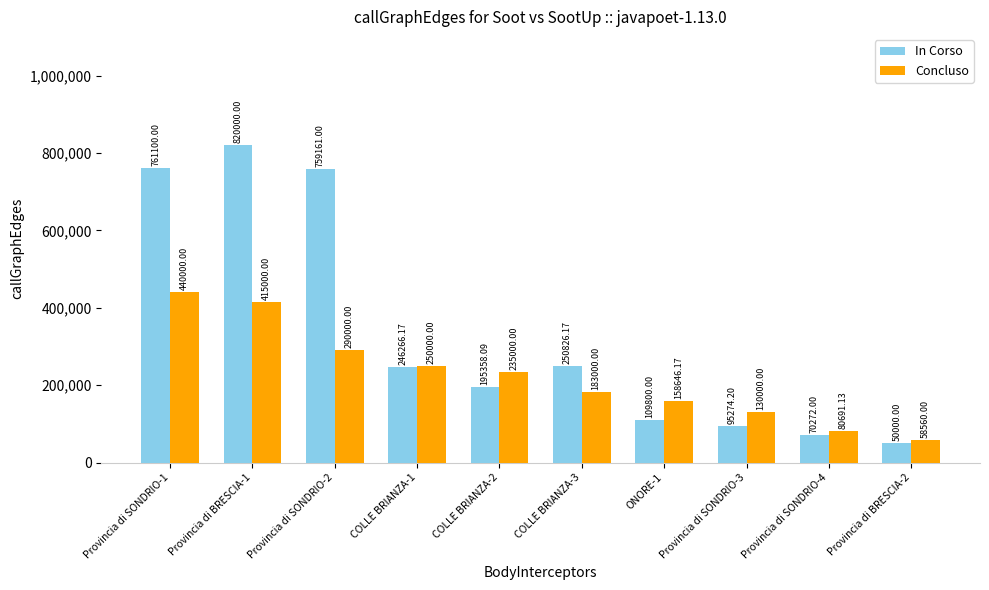

Does the chart contain any negative values?

No